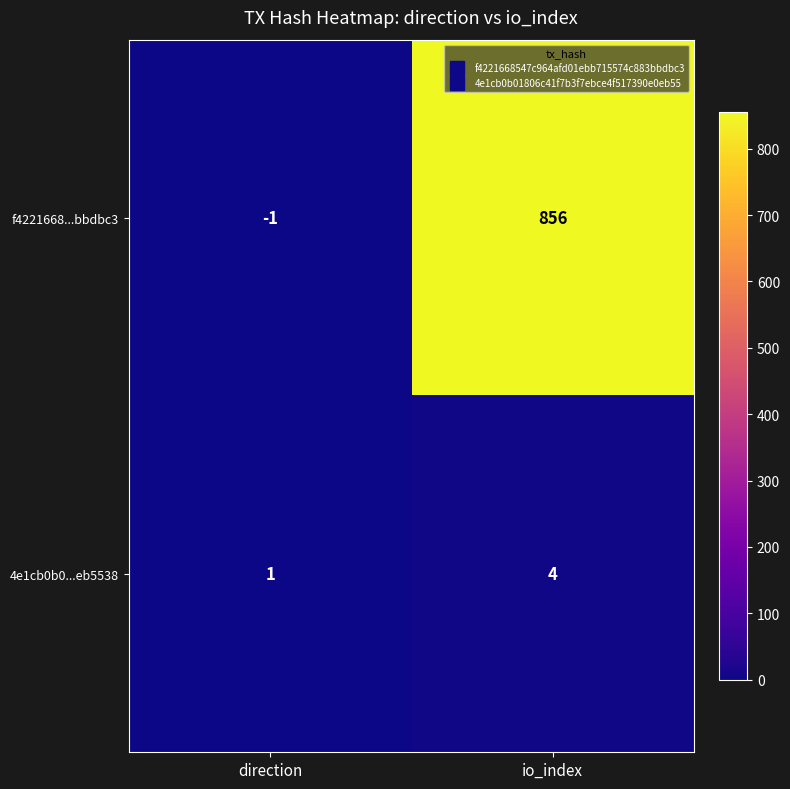

Count the number of data series in this chart.

2